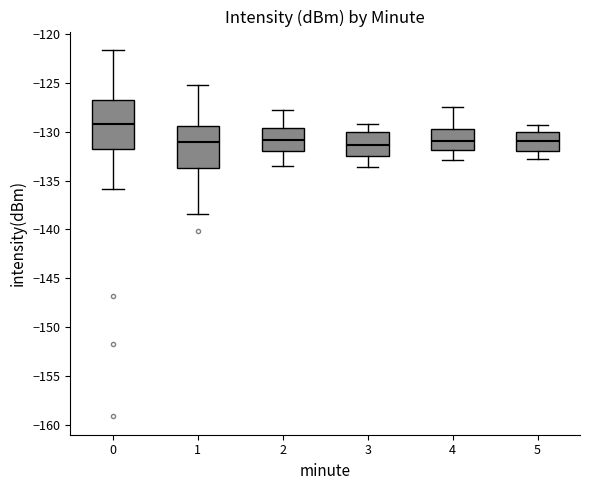

Which box is the tallest, from its lower edge to its upper edge?

0